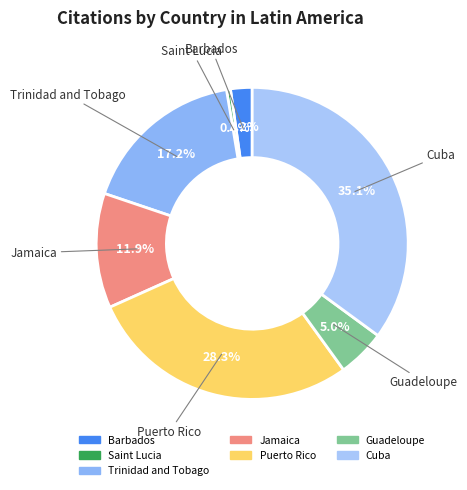

Rank the categories by value from lowest to highest.

Saint Lucia, Barbados, Guadeloupe, Jamaica, Trinidad and Tobago, Puerto Rico, Cuba